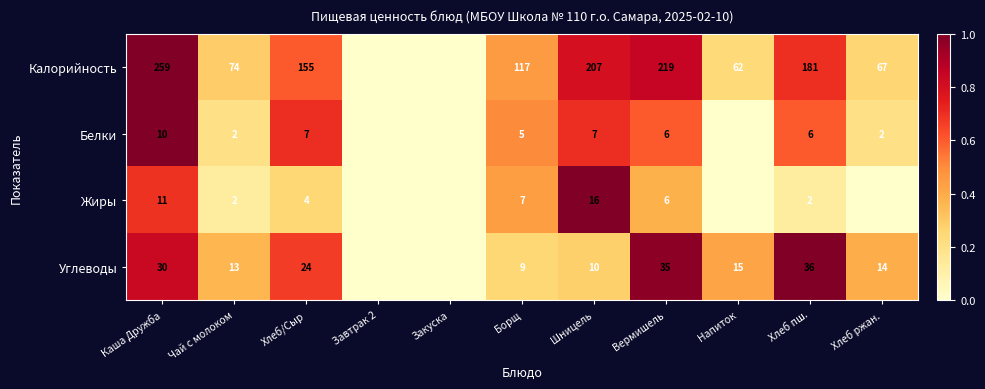

The value of Углеводы at Каша Дружба is 10. True or false?

False